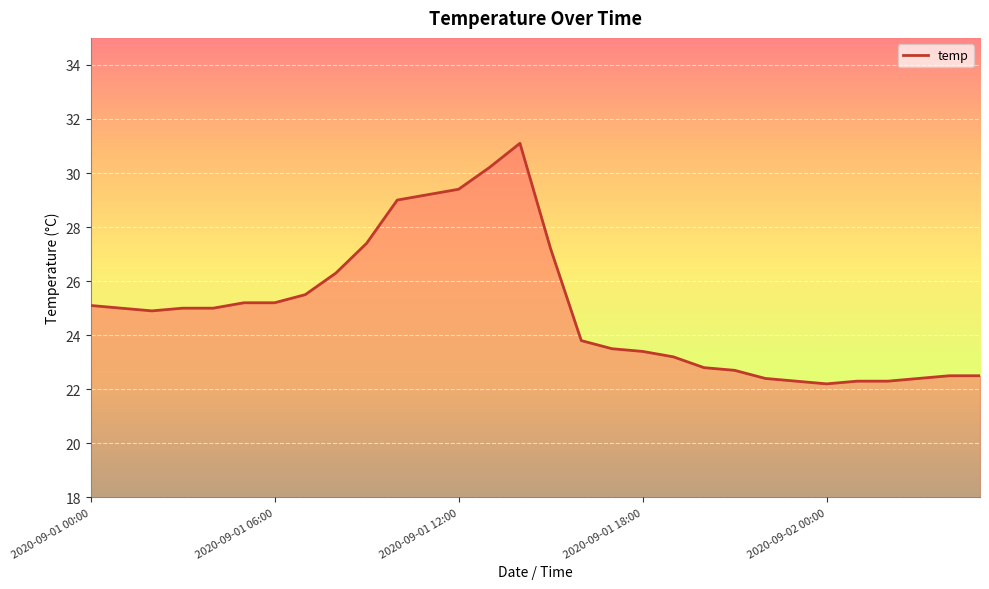

What is the difference between the maximum and minimum values?

8.9